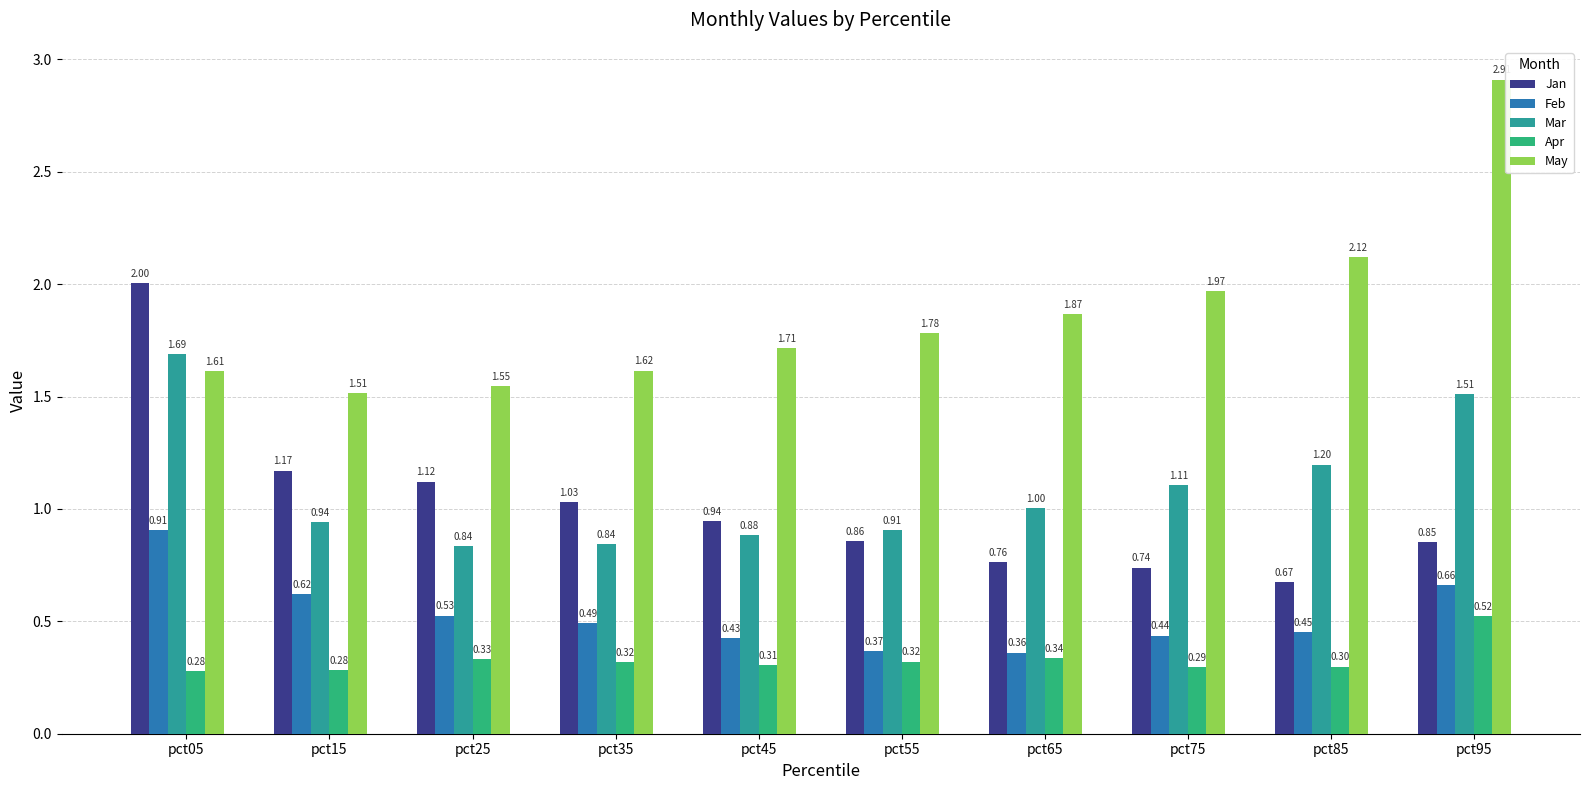

True or false: Apr has a value of 0.5 at pct05.

False